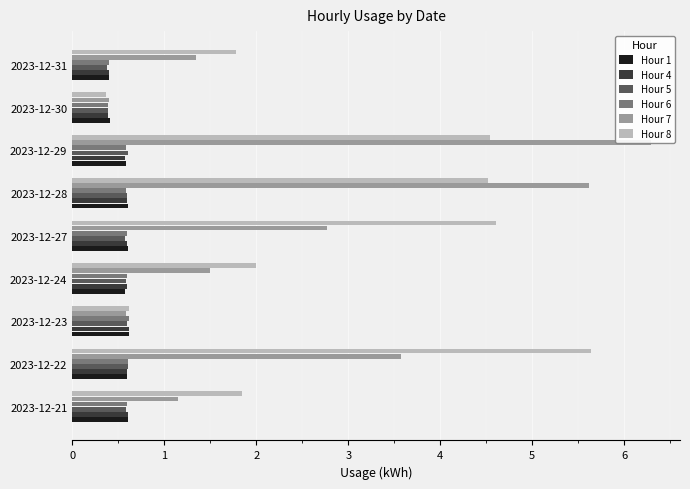

What is the minimum value for Hour 8?

0.4